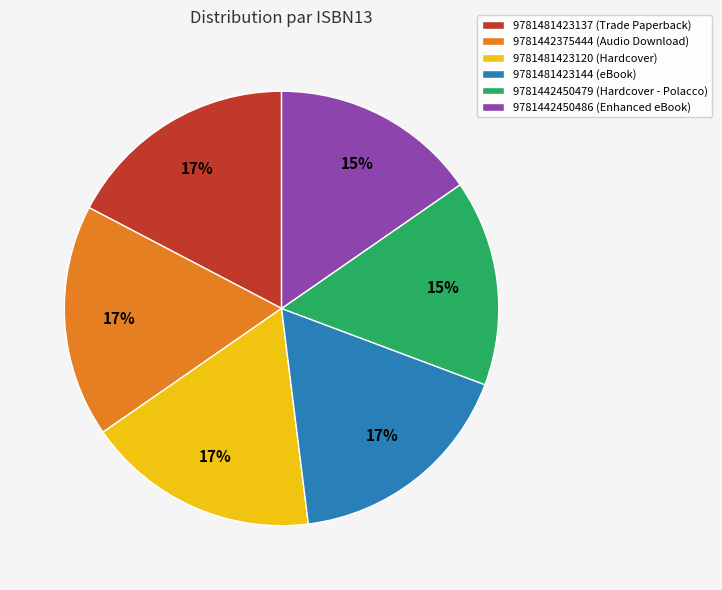

Is it true that 9781442450479 is 15% of the pie?

True